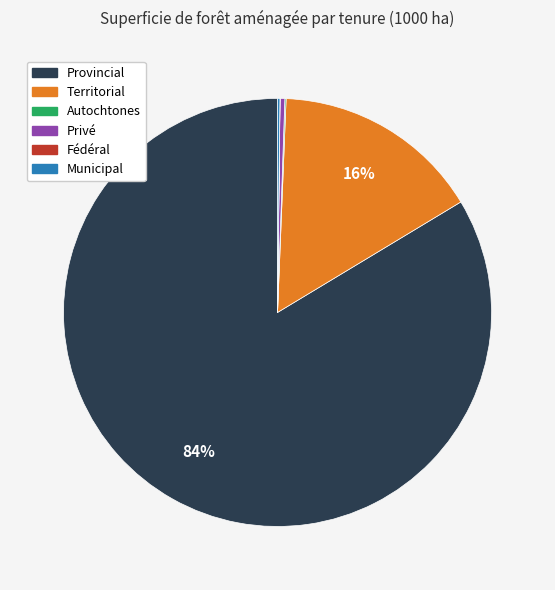

Does any single category account for the majority?

Yes